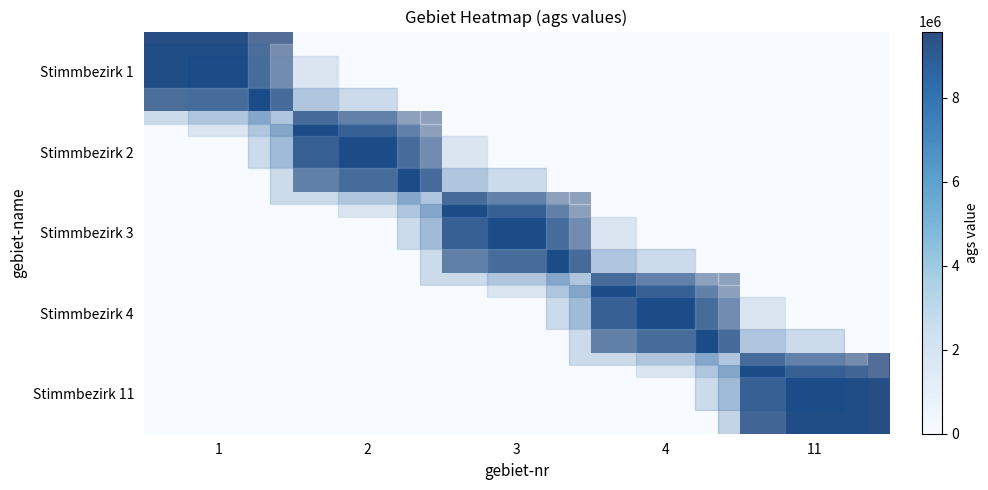

At 2, list the series in order from smallest to largest.

Stimmbezirk 1, Stimmbezirk 3, Stimmbezirk 4, Stimmbezirk 11, Stimmbezirk 2